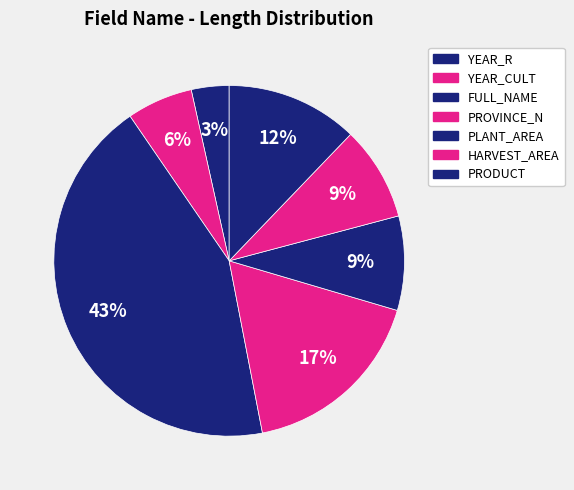

How many slices are in this pie chart?

7